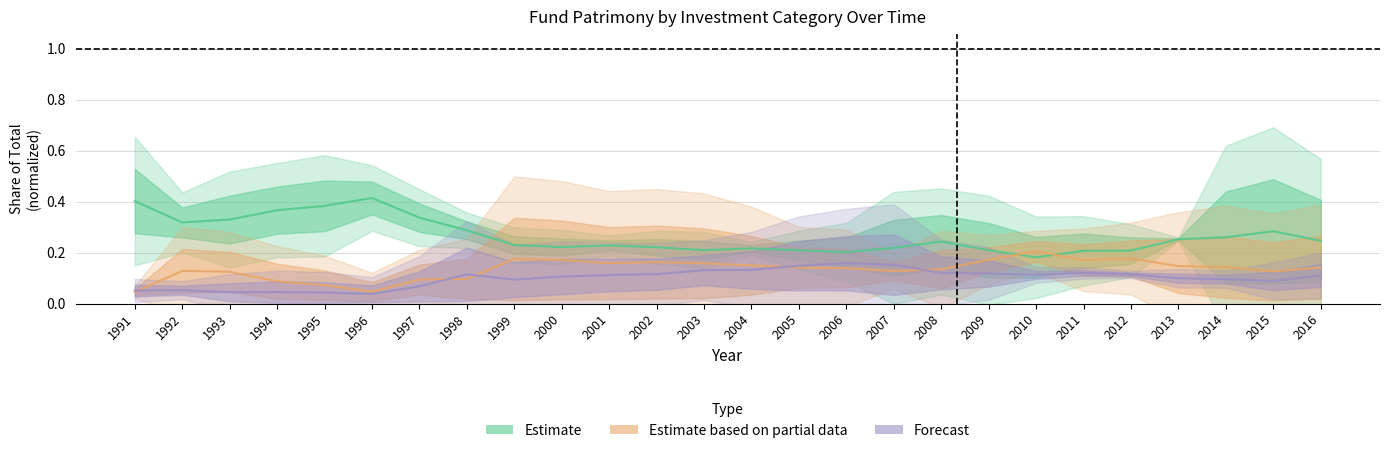

What is the greatest value displayed?

0.4